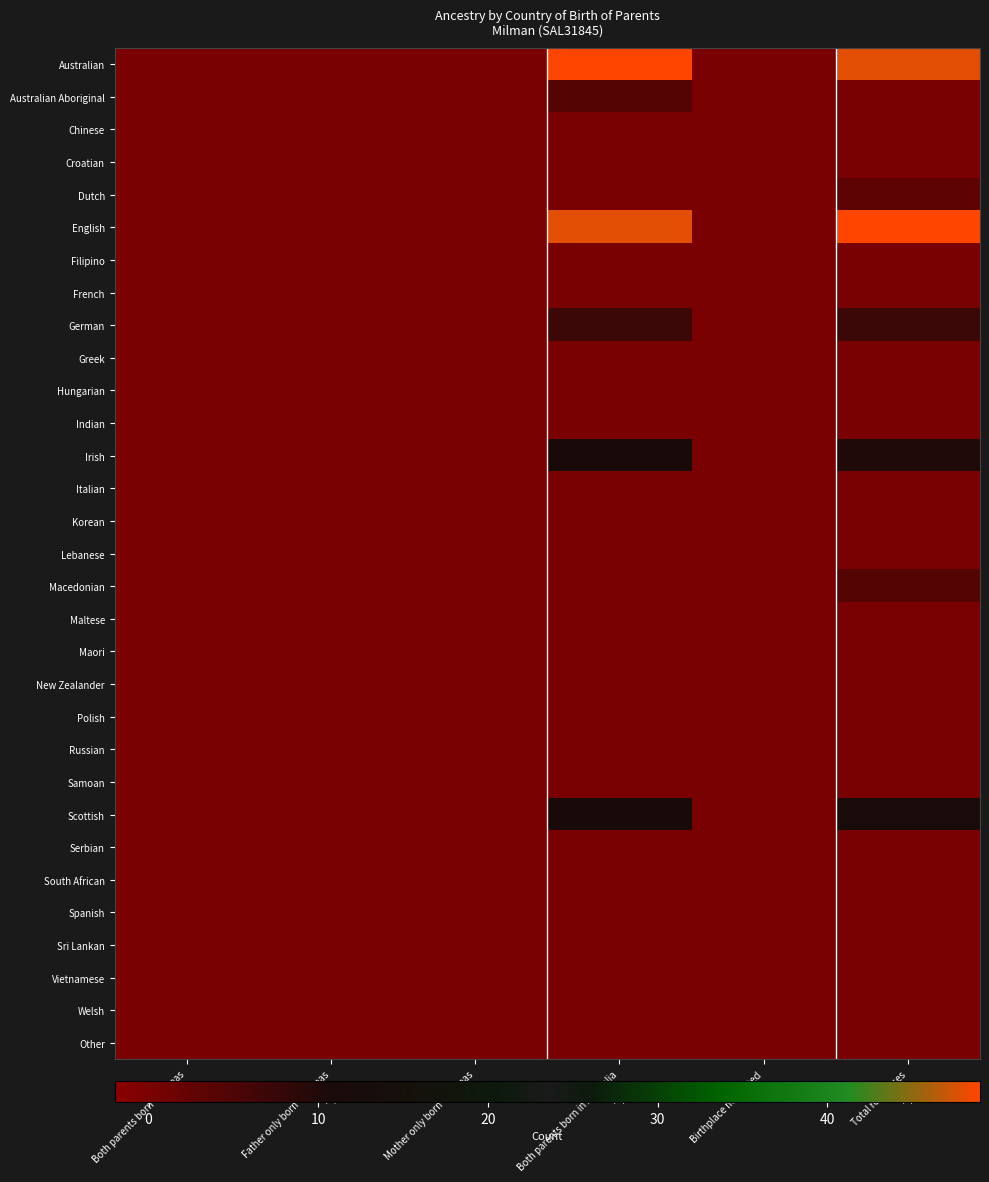

Reading right to left, extract all data points from this chart.

Australian: Total responses=48	Birthplace not stated=0	Both parents born in Australia=49	Mother only born overseas=0	Father only born overseas=0	Both parents born overseas=0
Australian Aboriginal: Total responses=0	Birthplace not stated=0	Both parents born in Australia=4	Mother only born overseas=0	Father only born overseas=0	Both parents born overseas=0
Chinese: Total responses=0	Birthplace not stated=0	Both parents born in Australia=0	Mother only born overseas=0	Father only born overseas=0	Both parents born overseas=0
Croatian: Total responses=0	Birthplace not stated=0	Both parents born in Australia=0	Mother only born overseas=0	Father only born overseas=0	Both parents born overseas=0
Dutch: Total responses=3	Birthplace not stated=0	Both parents born in Australia=0	Mother only born overseas=0	Father only born overseas=0	Both parents born overseas=0
English: Total responses=49	Birthplace not stated=0	Both parents born in Australia=48	Mother only born overseas=0	Father only born overseas=0	Both parents born overseas=0
Filipino: Total responses=0	Birthplace not stated=0	Both parents born in Australia=0	Mother only born overseas=0	Father only born overseas=0	Both parents born overseas=0
French: Total responses=0	Birthplace not stated=0	Both parents born in Australia=0	Mother only born overseas=0	Father only born overseas=0	Both parents born overseas=0
German: Total responses=7	Birthplace not stated=0	Both parents born in Australia=7	Mother only born overseas=0	Father only born overseas=0	Both parents born overseas=0
Greek: Total responses=0	Birthplace not stated=0	Both parents born in Australia=0	Mother only born overseas=0	Father only born overseas=0	Both parents born overseas=0
Hungarian: Total responses=0	Birthplace not stated=0	Both parents born in Australia=0	Mother only born overseas=0	Father only born overseas=0	Both parents born overseas=0
Indian: Total responses=0	Birthplace not stated=0	Both parents born in Australia=0	Mother only born overseas=0	Father only born overseas=0	Both parents born overseas=0
Irish: Total responses=10	Birthplace not stated=0	Both parents born in Australia=11	Mother only born overseas=0	Father only born overseas=0	Both parents born overseas=0
Italian: Total responses=0	Birthplace not stated=0	Both parents born in Australia=0	Mother only born overseas=0	Father only born overseas=0	Both parents born overseas=0
Korean: Total responses=0	Birthplace not stated=0	Both parents born in Australia=0	Mother only born overseas=0	Father only born overseas=0	Both parents born overseas=0
Lebanese: Total responses=0	Birthplace not stated=0	Both parents born in Australia=0	Mother only born overseas=0	Father only born overseas=0	Both parents born overseas=0
Macedonian: Total responses=4	Birthplace not stated=0	Both parents born in Australia=0	Mother only born overseas=0	Father only born overseas=0	Both parents born overseas=0
Maltese: Total responses=0	Birthplace not stated=0	Both parents born in Australia=0	Mother only born overseas=0	Father only born overseas=0	Both parents born overseas=0
Maori: Total responses=0	Birthplace not stated=0	Both parents born in Australia=0	Mother only born overseas=0	Father only born overseas=0	Both parents born overseas=0
New Zealander: Total responses=0	Birthplace not stated=0	Both parents born in Australia=0	Mother only born overseas=0	Father only born overseas=0	Both parents born overseas=0
Polish: Total responses=0	Birthplace not stated=0	Both parents born in Australia=0	Mother only born overseas=0	Father only born overseas=0	Both parents born overseas=0
Russian: Total responses=0	Birthplace not stated=0	Both parents born in Australia=0	Mother only born overseas=0	Father only born overseas=0	Both parents born overseas=0
Samoan: Total responses=0	Birthplace not stated=0	Both parents born in Australia=0	Mother only born overseas=0	Father only born overseas=0	Both parents born overseas=0
Scottish: Total responses=12	Birthplace not stated=0	Both parents born in Australia=11	Mother only born overseas=0	Father only born overseas=0	Both parents born overseas=0
Serbian: Total responses=0	Birthplace not stated=0	Both parents born in Australia=0	Mother only born overseas=0	Father only born overseas=0	Both parents born overseas=0
South African: Total responses=0	Birthplace not stated=0	Both parents born in Australia=0	Mother only born overseas=0	Father only born overseas=0	Both parents born overseas=0
Spanish: Total responses=0	Birthplace not stated=0	Both parents born in Australia=0	Mother only born overseas=0	Father only born overseas=0	Both parents born overseas=0
Sri Lankan: Total responses=0	Birthplace not stated=0	Both parents born in Australia=0	Mother only born overseas=0	Father only born overseas=0	Both parents born overseas=0
Vietnamese: Total responses=0	Birthplace not stated=0	Both parents born in Australia=0	Mother only born overseas=0	Father only born overseas=0	Both parents born overseas=0
Welsh: Total responses=0	Birthplace not stated=0	Both parents born in Australia=0	Mother only born overseas=0	Father only born overseas=0	Both parents born overseas=0
Other: Total responses=0	Birthplace not stated=0	Both parents born in Australia=0	Mother only born overseas=0	Father only born overseas=0	Both parents born overseas=0